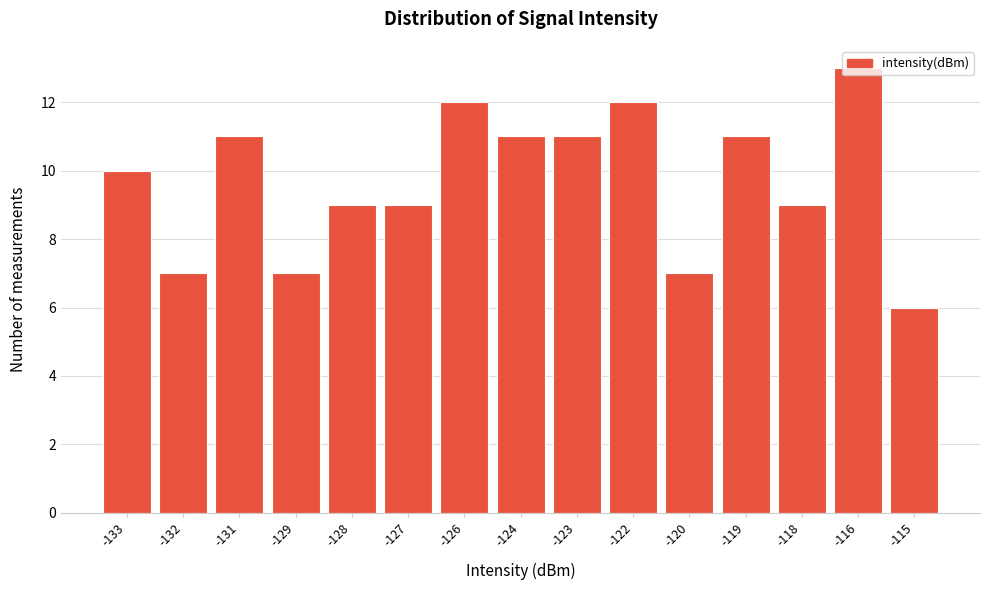

Between -122 and -124, which is larger?

-122